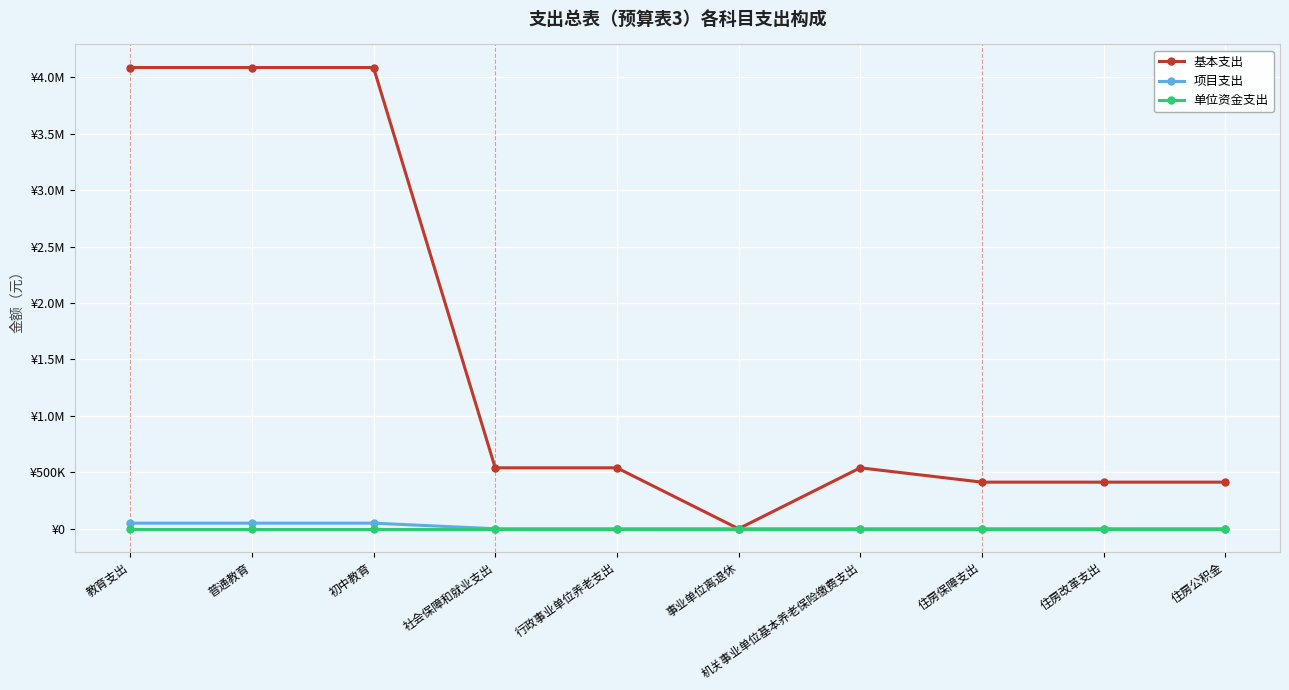

What are all the series names shown in the legend?

基本支出, 项目支出, 单位资金支出